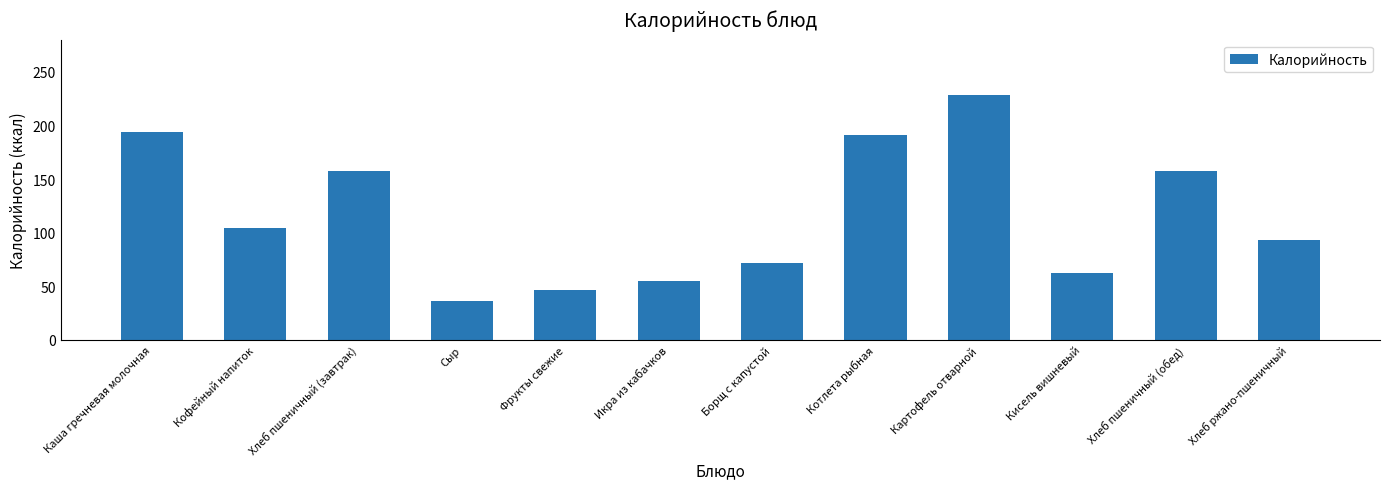

How many bars are there in total?

12